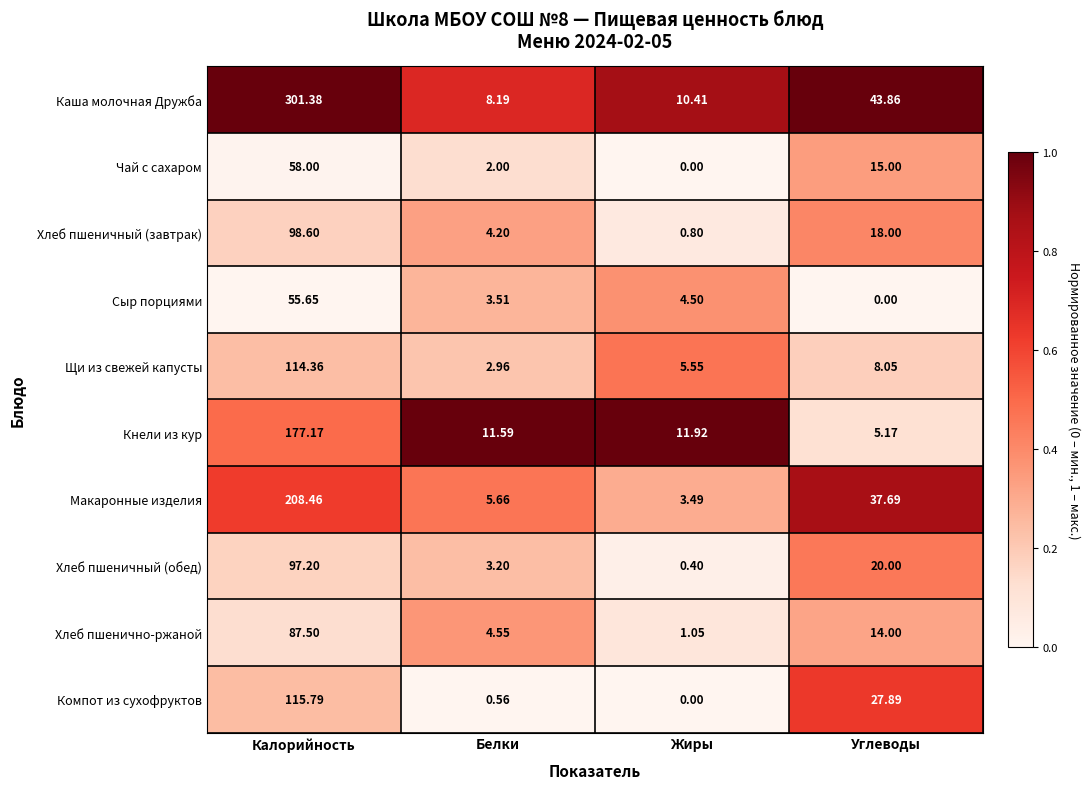

Between Калорийность and Углеводы, which series saw the biggest shift?

Каша молочная Дружба